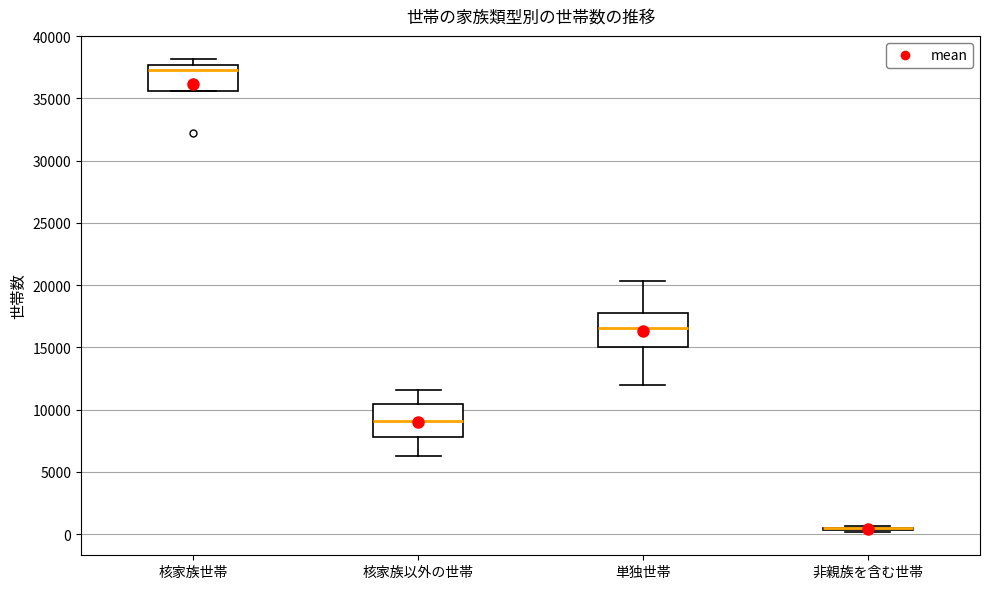

Reading left to right, transcribe this box plot: for each box, give where its median line is, the range the box spans, and where its two whiskers end, as read against the y-axis. The values are not printed on the chart, so give them approximately, as read against the axis.

核家族世帯: median 37500 (just below the box's upper edge), box 35500 to 37500, whiskers 35500 to 38000
核家族以外の世帯: median 9000, box 8000 to 10500, whiskers 6500 to 11500
単独世帯: median 16500, box 15000 to 18000, whiskers 12000 to 20500
非親族を含む世帯: box collapsed to a line at 500, whiskers 0 to 500